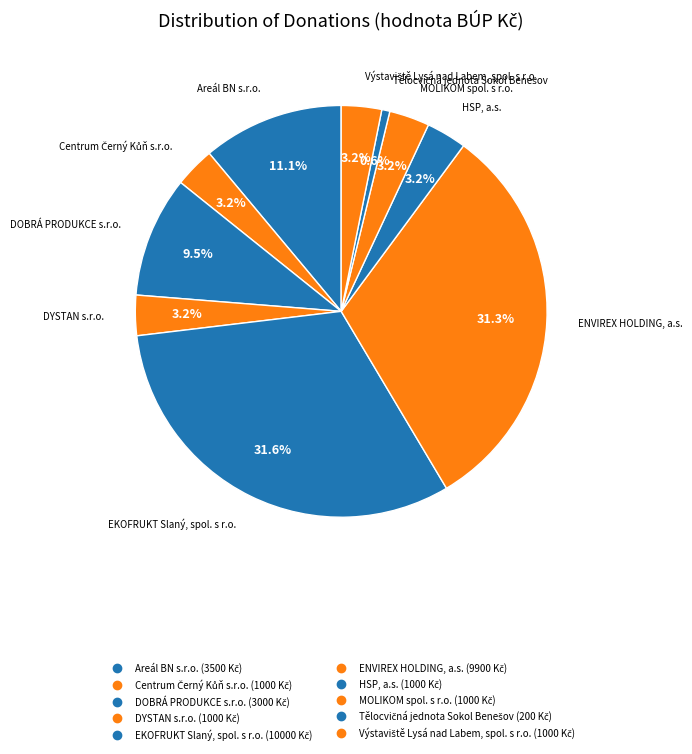

To the nearest percent, what percentage of the pie is DOBRÁ PRODUKCE s.r.o.?

9%